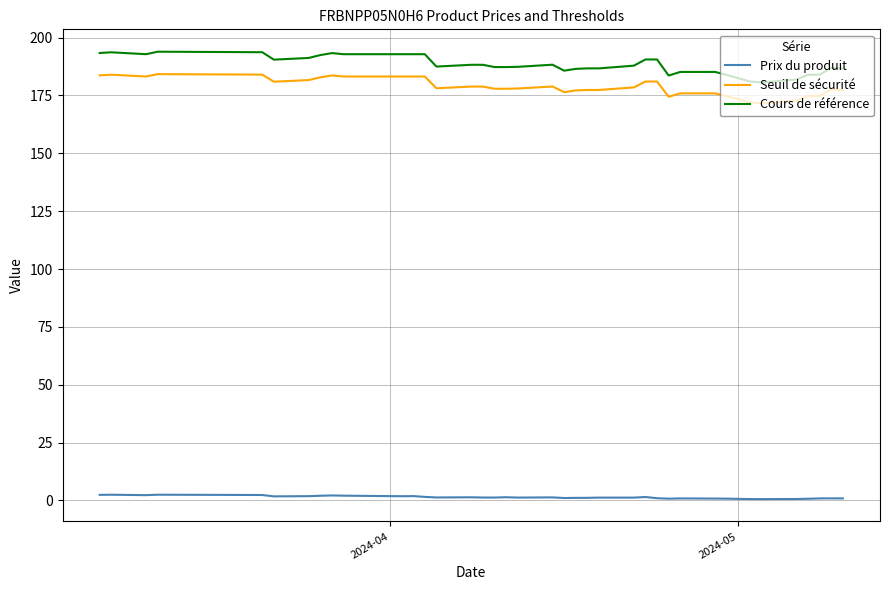

What are all the series names shown in the legend?

Prix du produit, Seuil de sécurité, Cours de référence